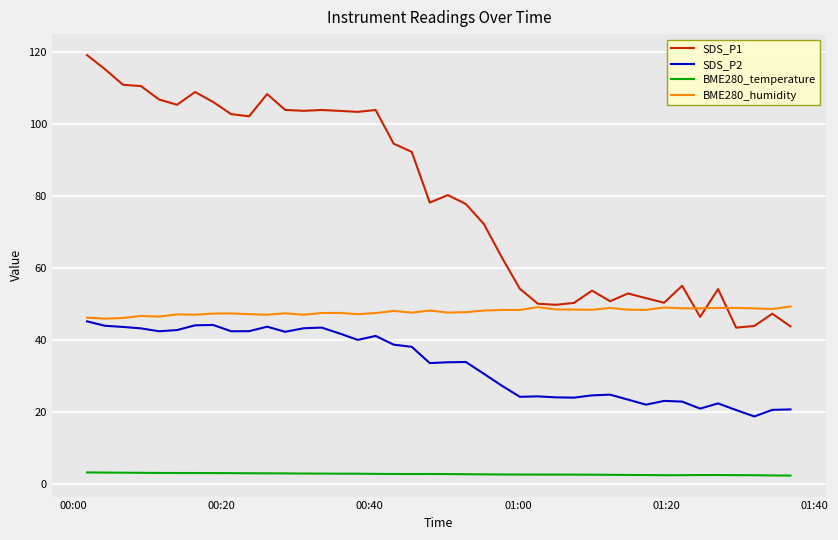

Which series has the largest total across all categories?

SDS_P1